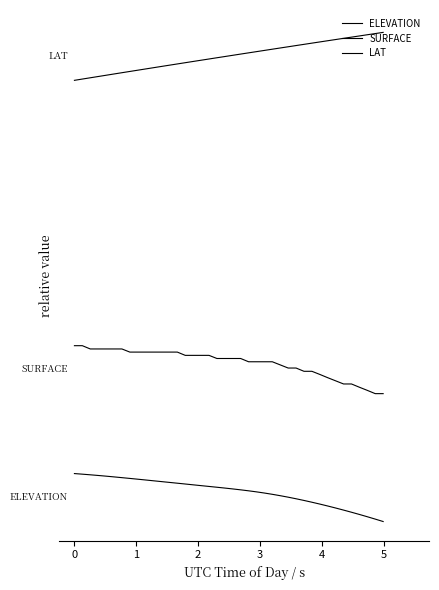

True or false: ELEVATION has more than 1 points higher than both neighbors.

False